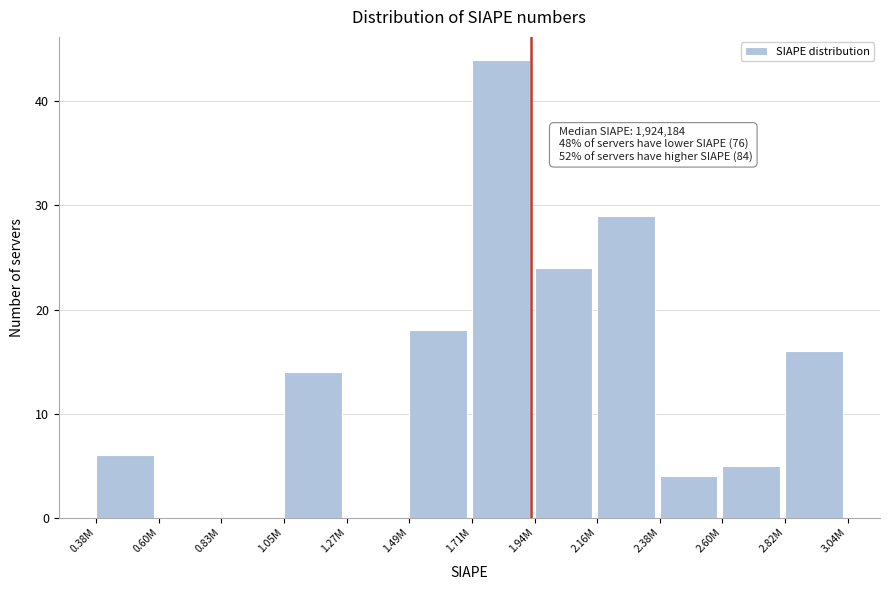

Reading left to right, extract all data points from this chart.

0.38M=6	0.60M=0	0.83M=0	1.05M=14	1.27M=0	1.49M=18	1.71M=44	1.94M=24	2.16M=29	2.38M=4	2.60M=5	2.82M=16